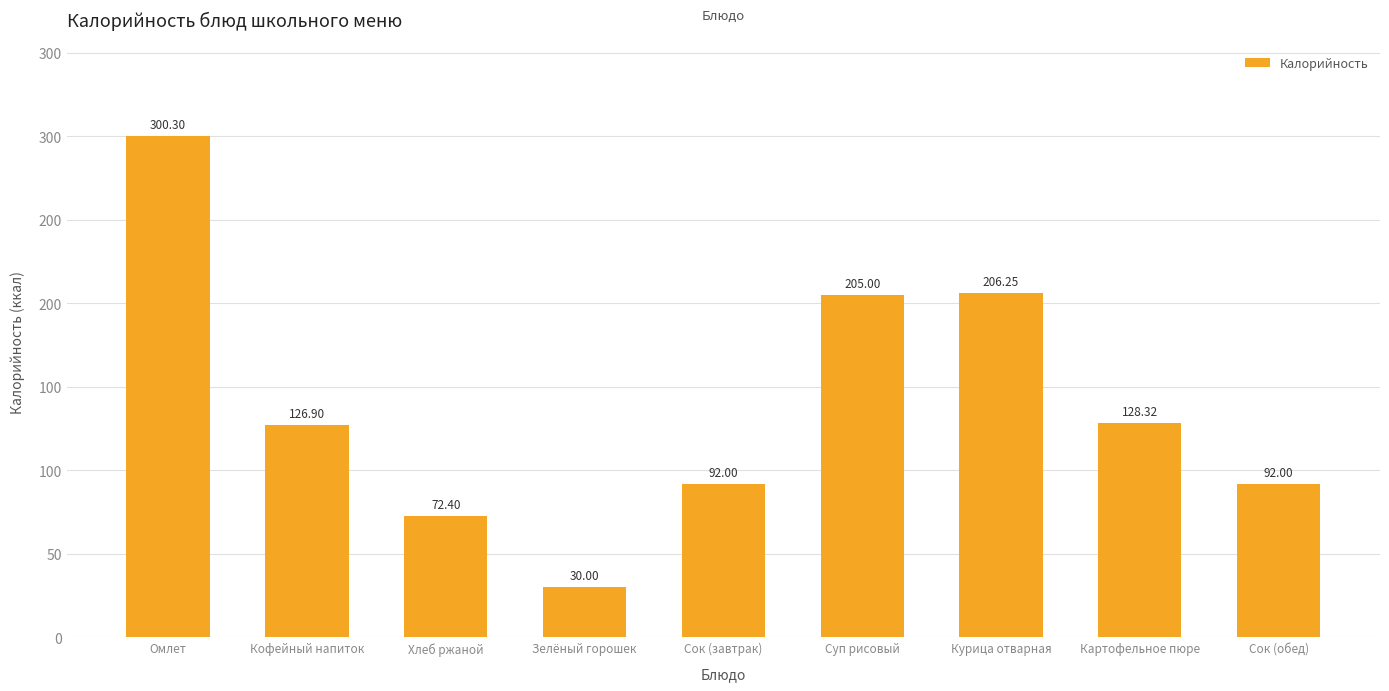

What position from the right is Зелёный горошек?

6